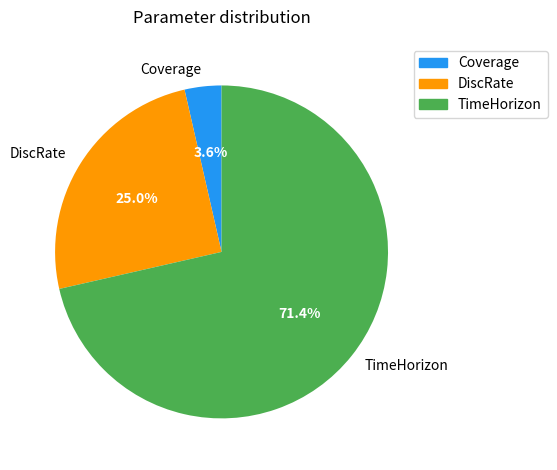

What percentage is the Coverage slice, to the nearest percent?

4%